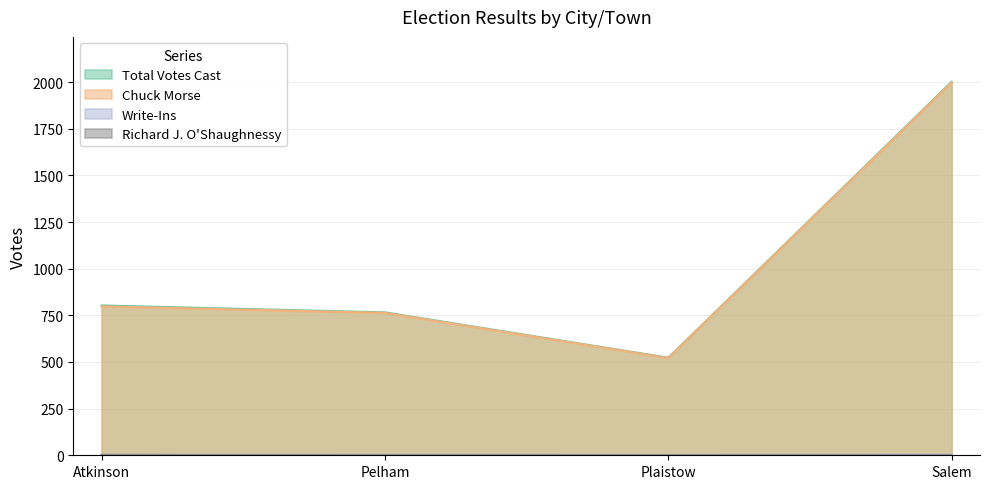

What is the label of the 3rd point from the left?

Plaistow